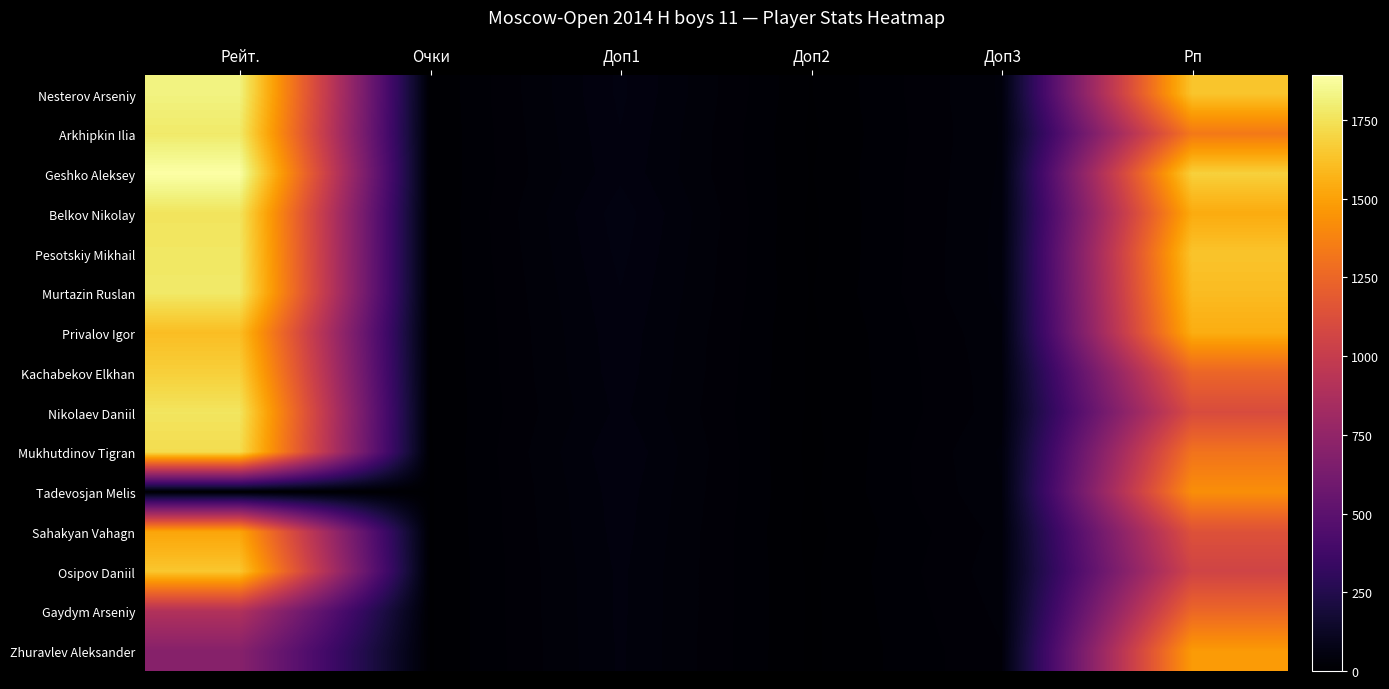

What is the greatest value displayed?

1894.0